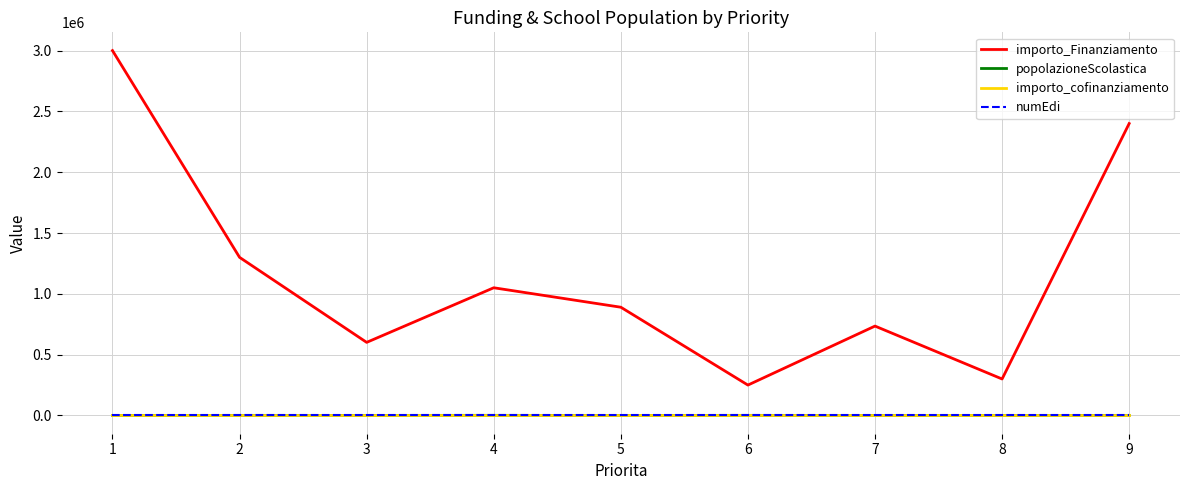

What is the difference between the popolazioneScolastica values at 2 and 5?

493.0